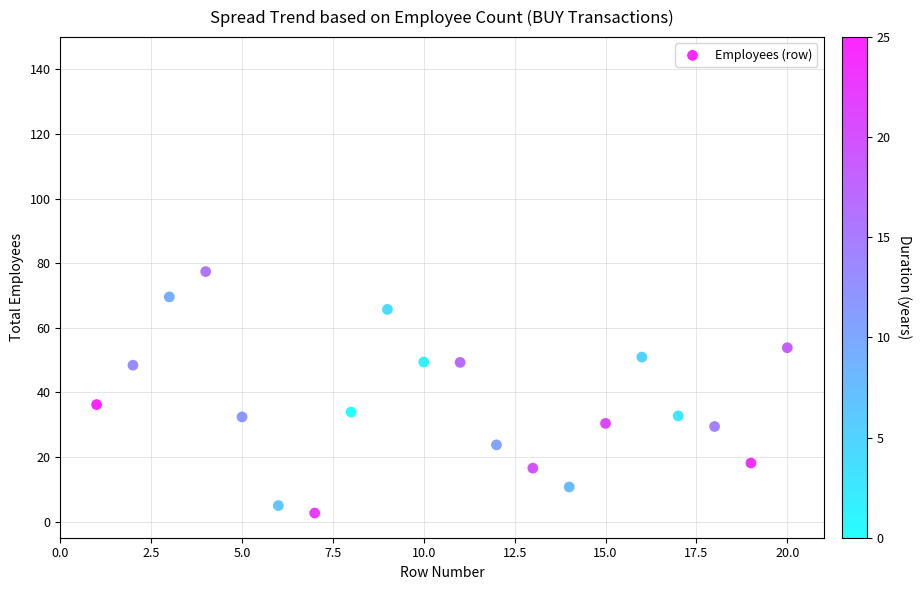

What Y value in the scatter plot is closest to 40?

36.2